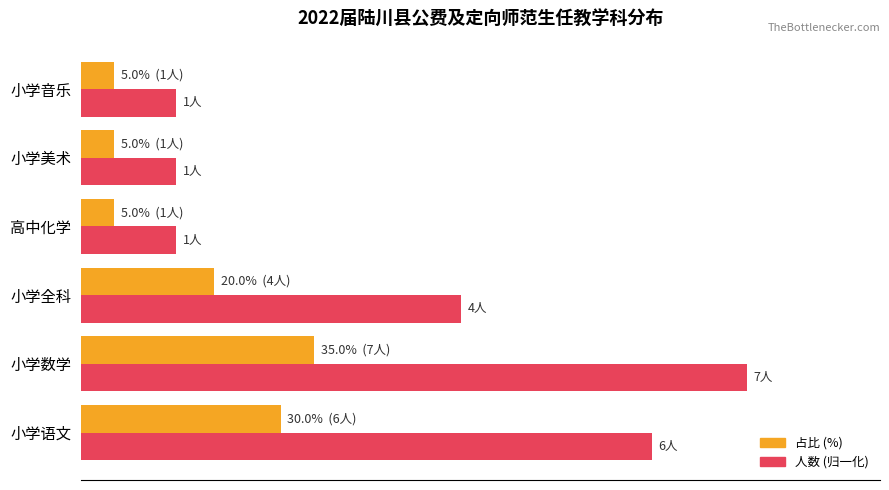

What are all the series names shown in the legend?

占比 (%), 人数 (归一化)